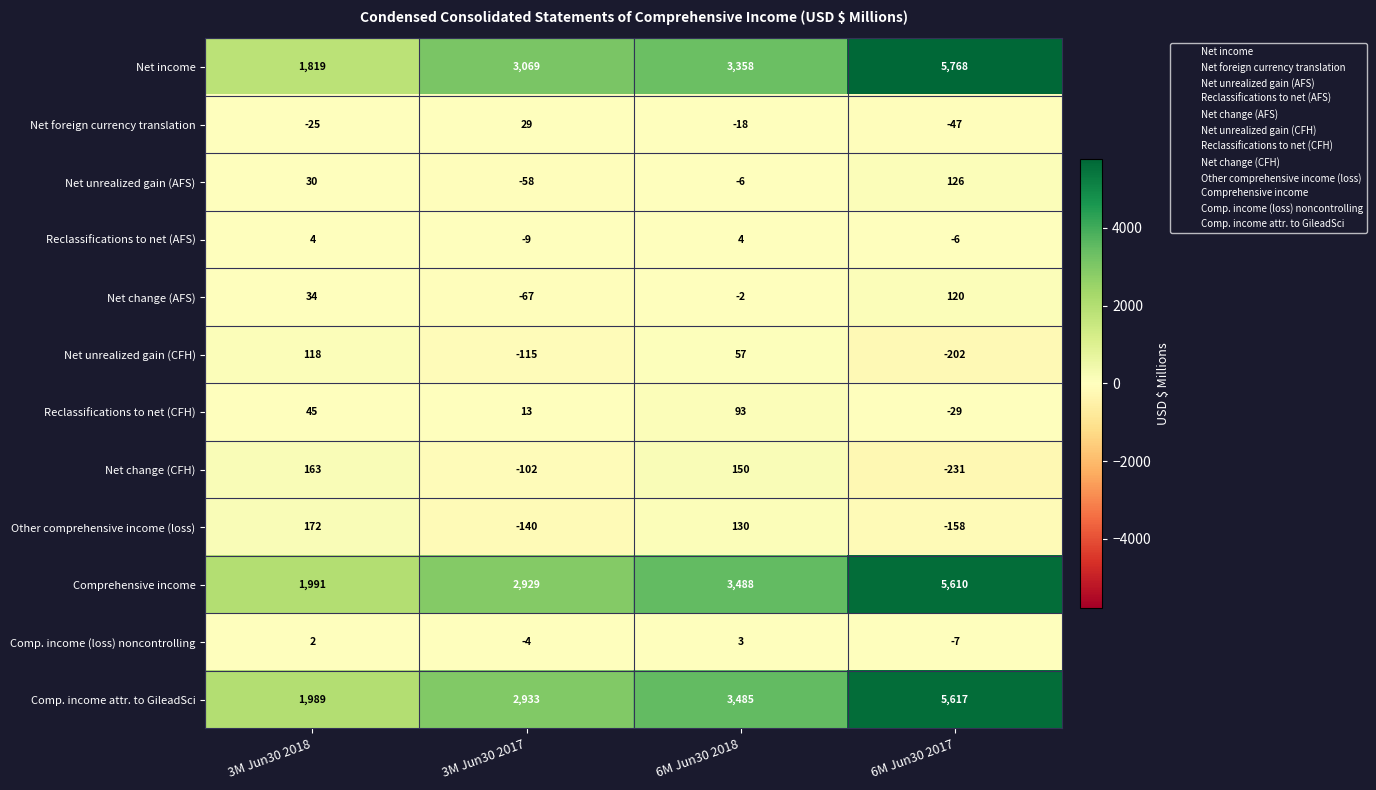

At 6M Jun30 2018, list the series in order from largest to smallest.

Comprehensive income, Comp. income attr. to GileadSci, Net income, Net change (CFH), Other comprehensive income (loss), Reclassifications to net (CFH), Net unrealized gain (CFH), Reclassifications to net (AFS), Comp. income (loss) noncontrolling, Net change (AFS), Net unrealized gain (AFS), Net foreign currency translation